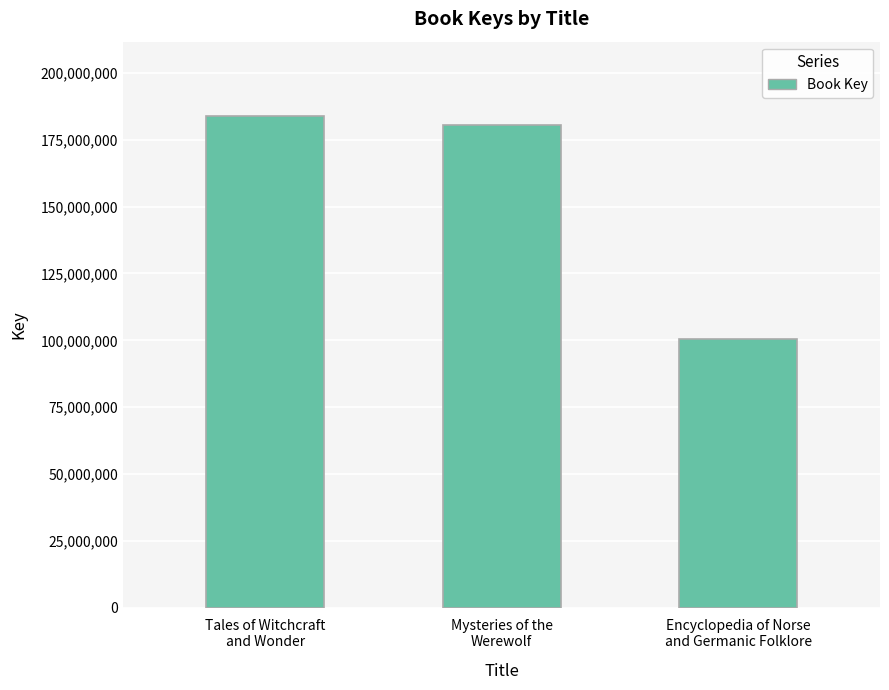

Which label corresponds to the largest value in the chart?

Tales of Witchcraft
and Wonder